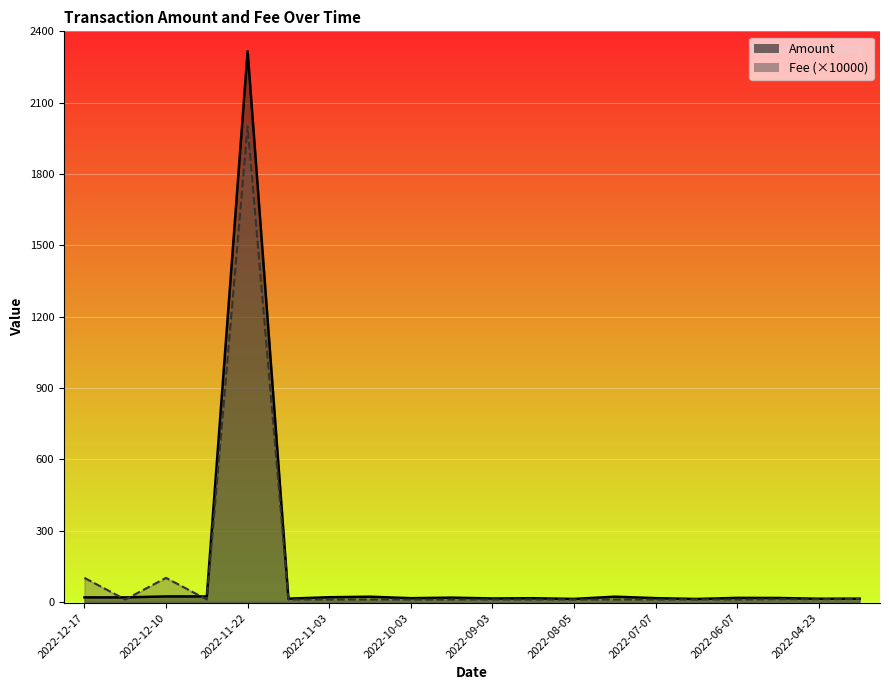

Which series changed the most between 2022-12-02 and 2022-06-07?

Amount